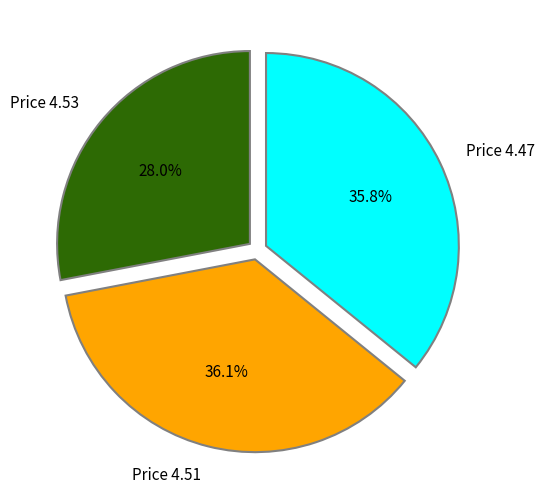

Is there a majority slice in this chart?

No